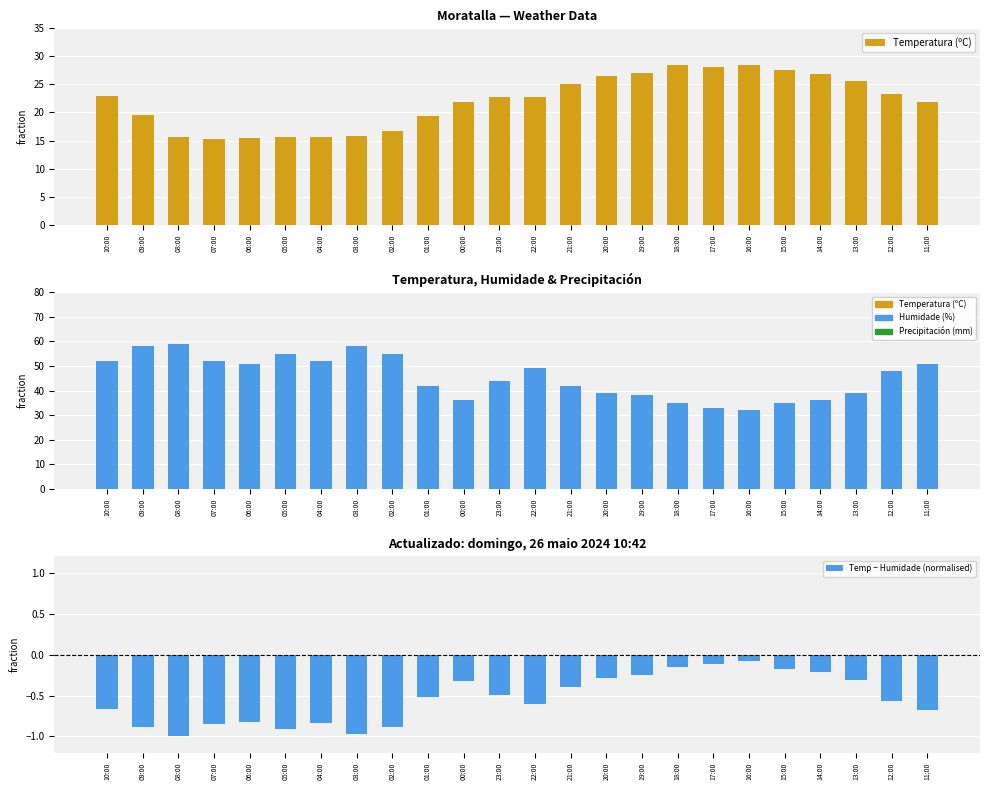

What is the difference between the maximum and minimum values in the Temperatura (ºC) series?

13.2